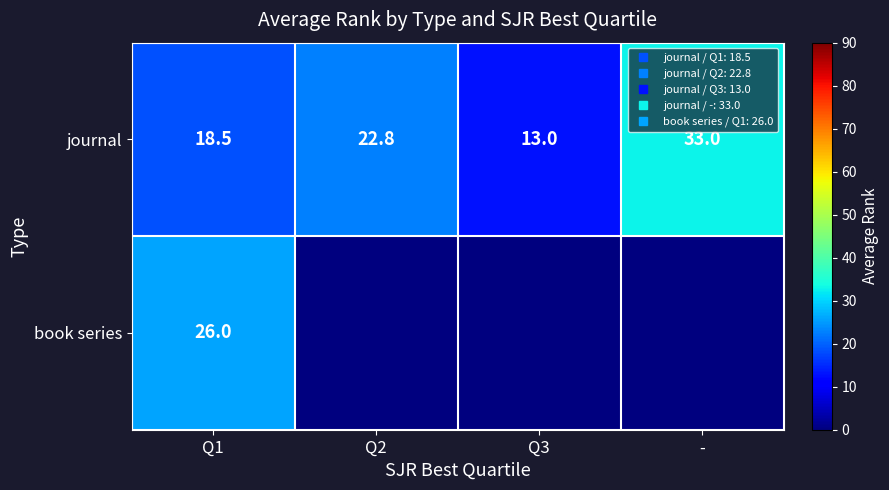

Which series has the largest range (max minus min)?

book series